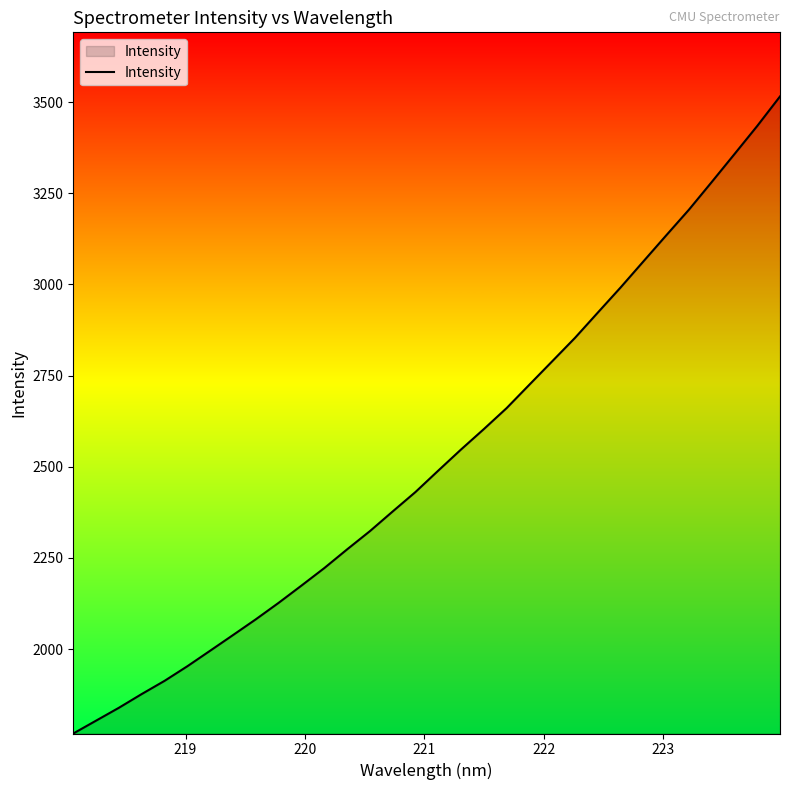

Count the number of values greater than 2489.

16